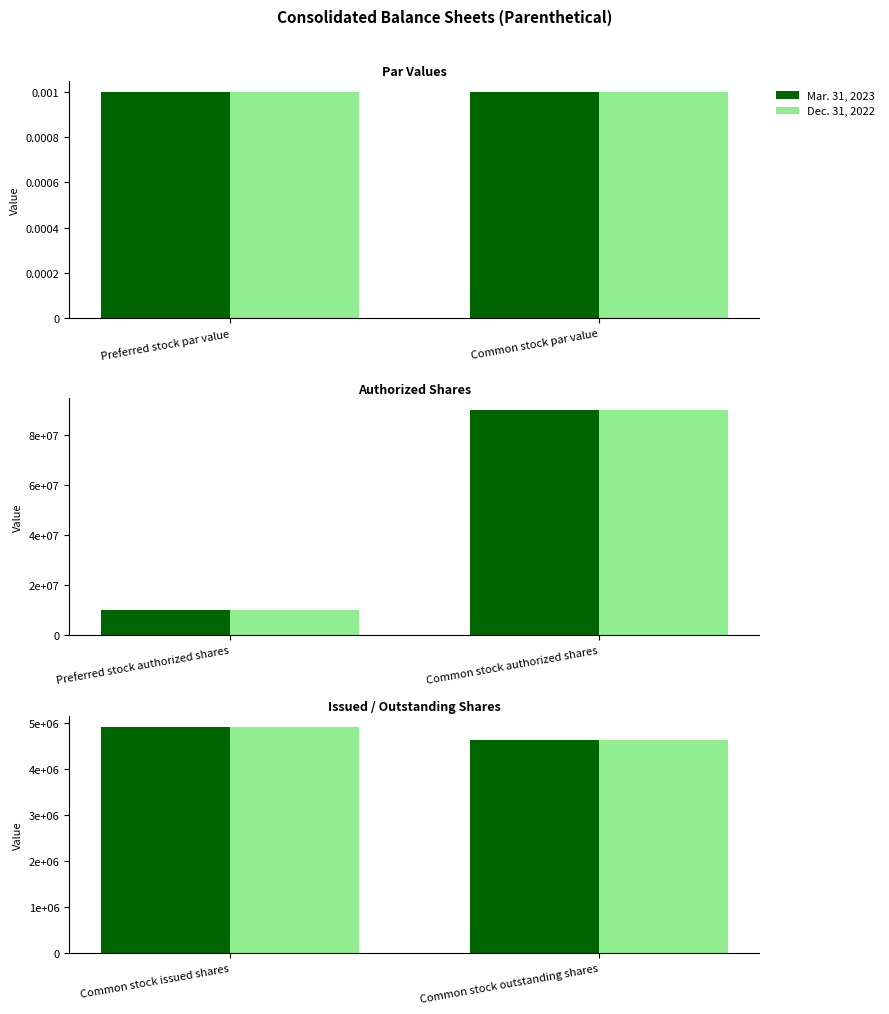

What position from the left is Common stock outstanding shares?

2